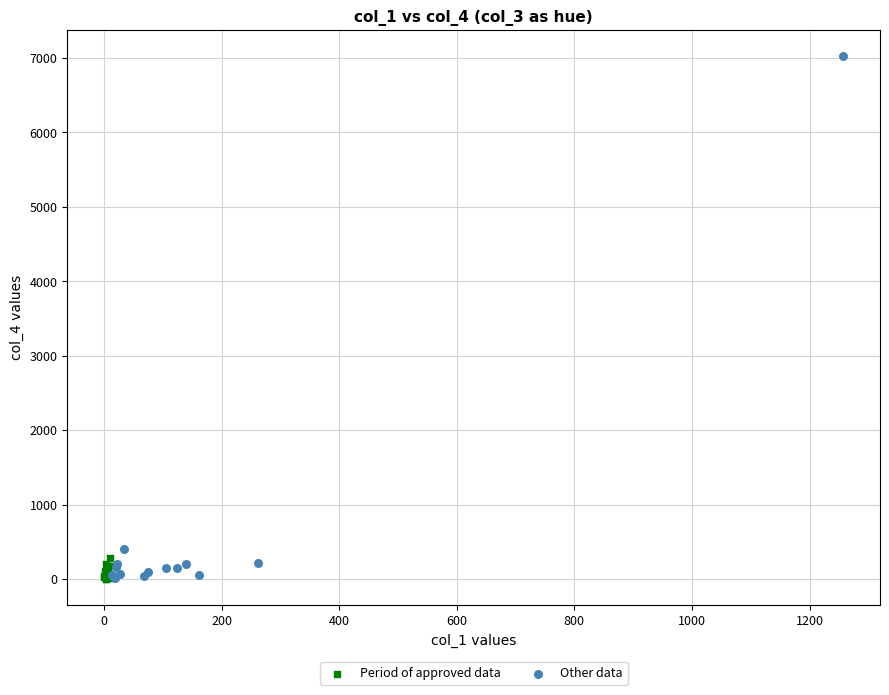

Which series reaches the maximum Y coordinate?

Other data